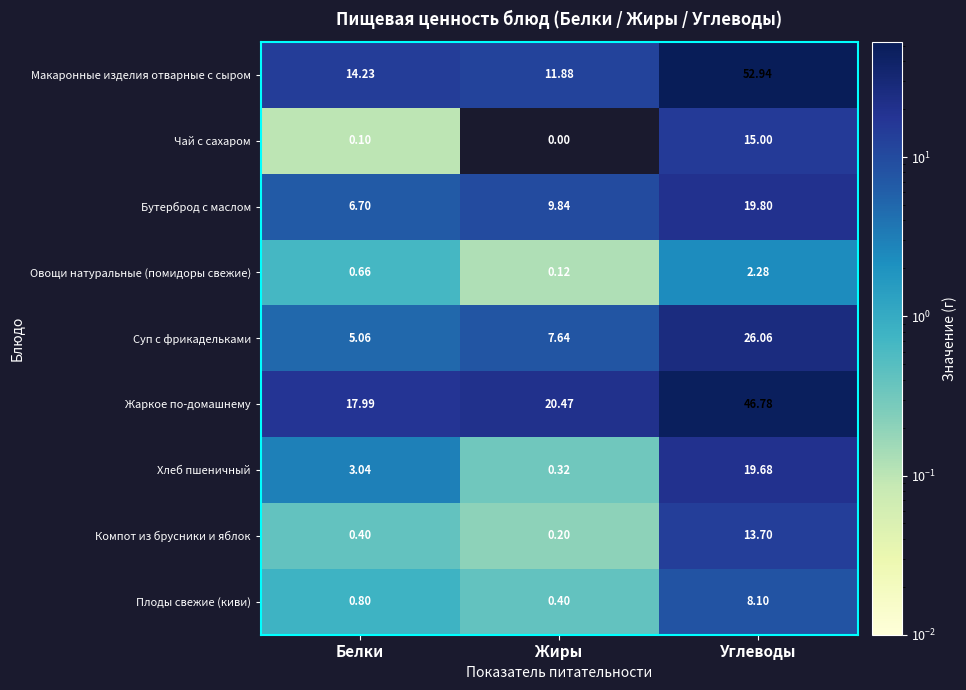

Which series has the largest total across all categories?

Жаркое по-домашнему